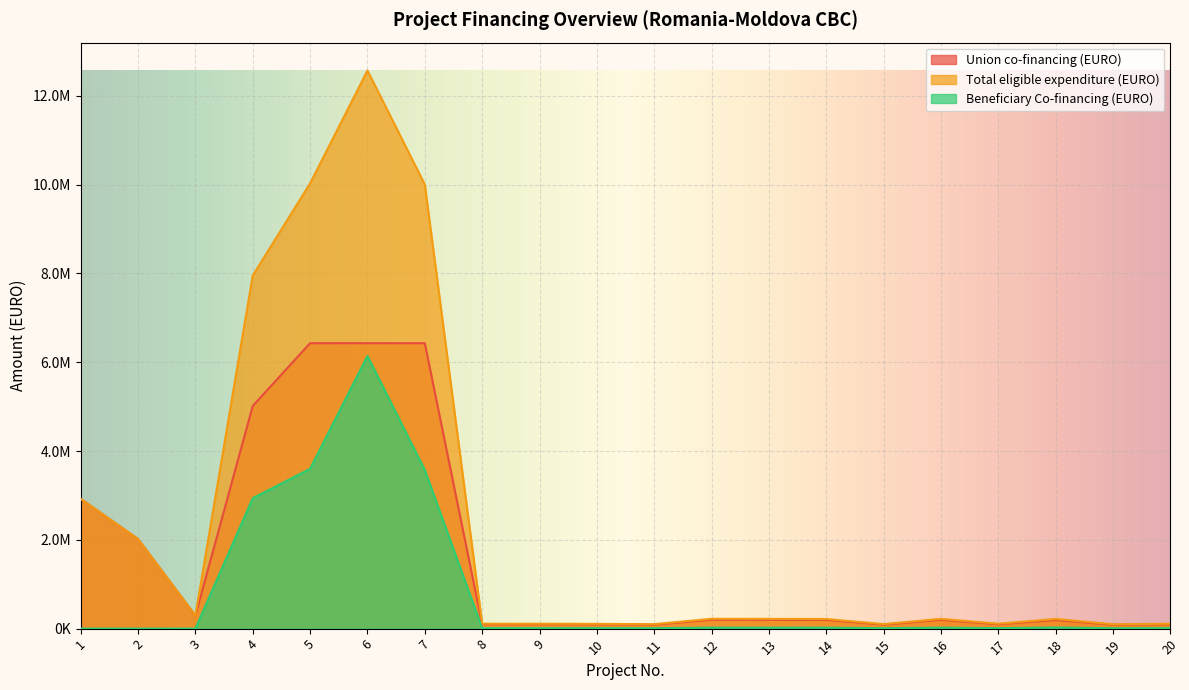

What is the value of the Total eligible expenditure (EURO) point at the 5th from the left?

10026409.7